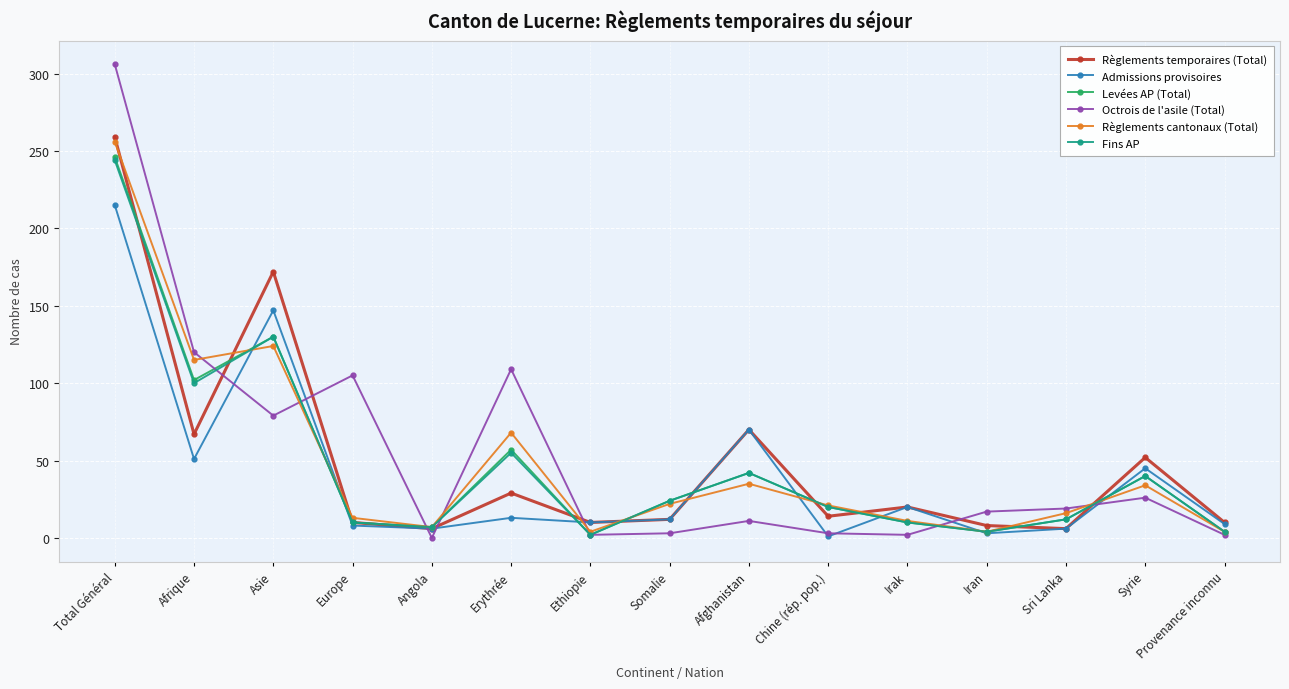

The Admissions provisoires series shows 6 at Angola. True or false?

True